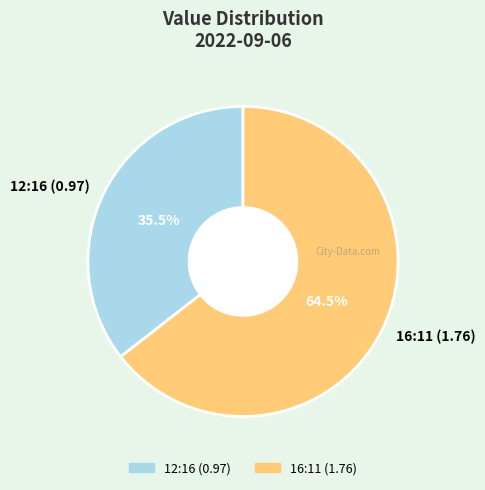

What is the majority slice?

16:11 (1.76)